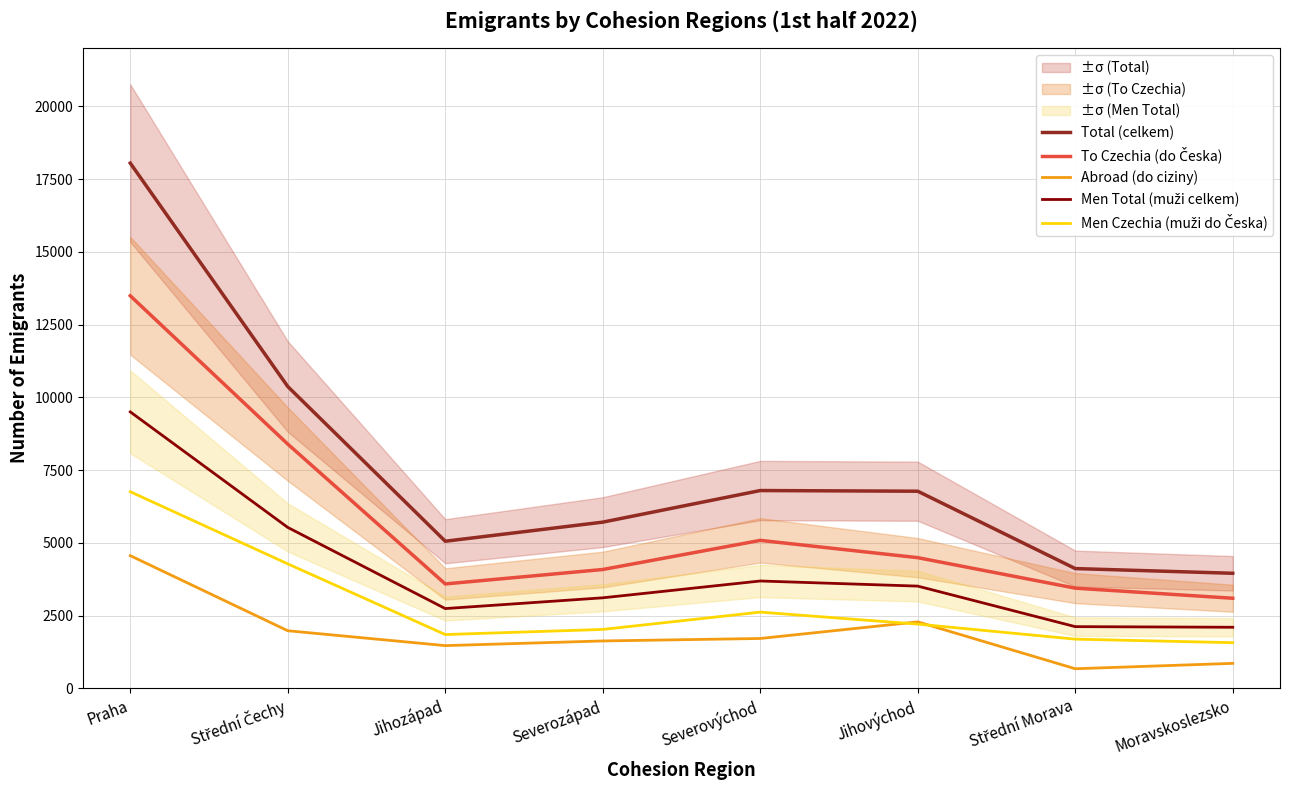

Is it true that Abroad (do ciziny) equals 3623 at Jihovýchod?

False